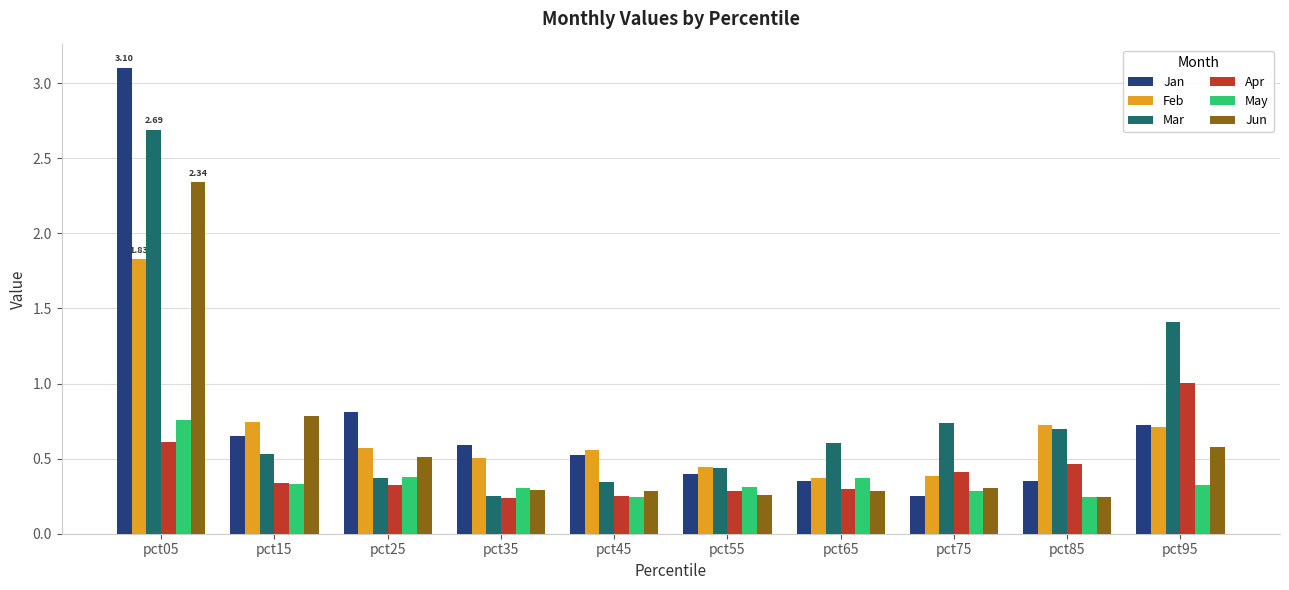

What is the sum of the Jun values at pct95 and pct05?

2.9